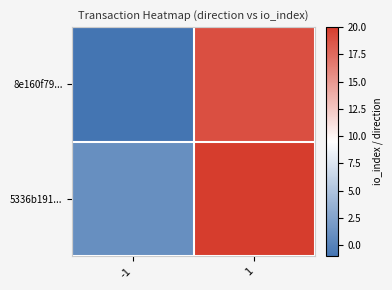

Between -1 and 1, which series saw the biggest shift?

8e160f79...